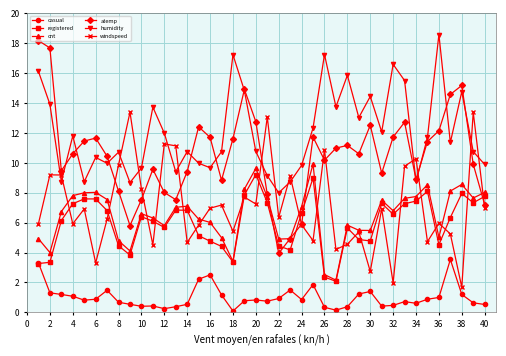

True or false: atemp has more than 2 points higher than both neighbors.

True